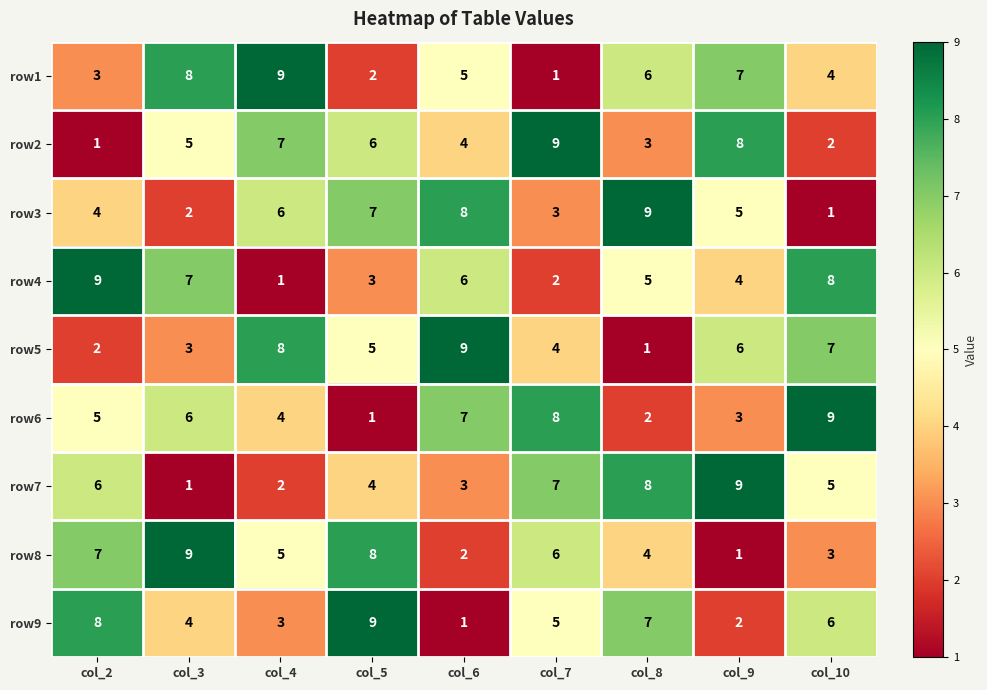

What is the minimum value shown in the chart?

1